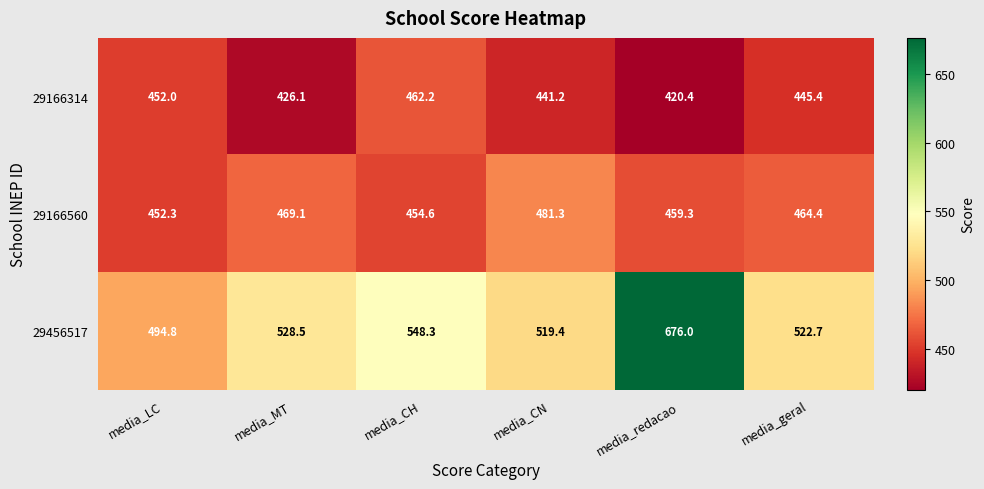

What is the spread (max minus min) of values at media_LC?

42.8